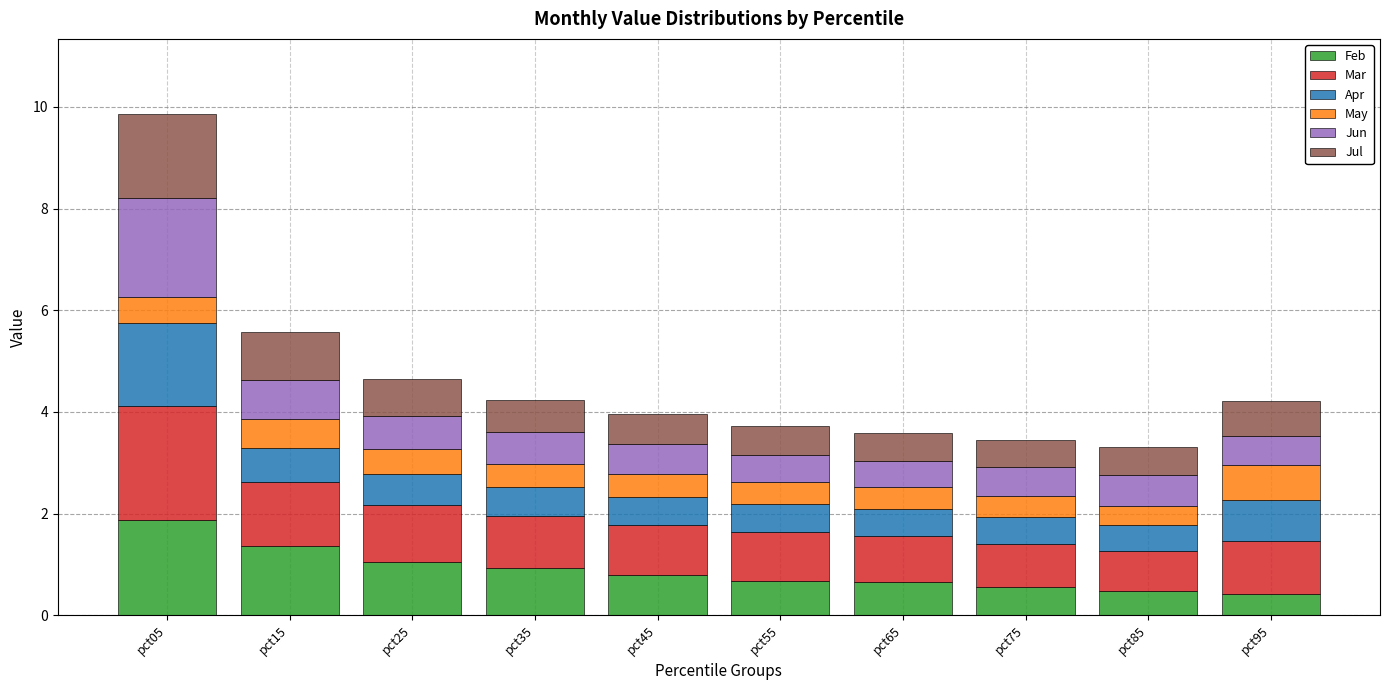

At which label does Feb reach its peak?

pct05